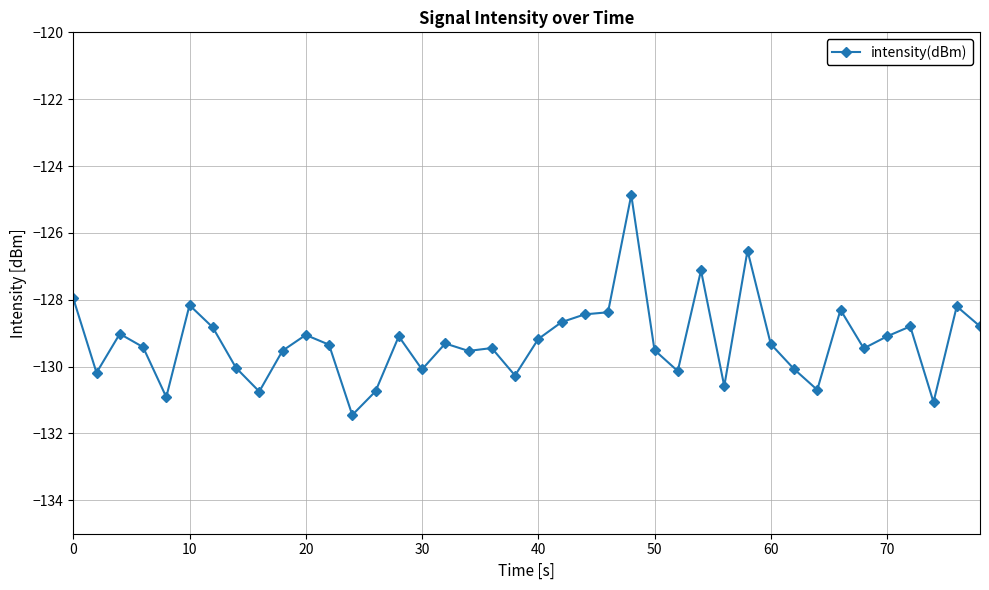

How many categories are shown in the chart?

40